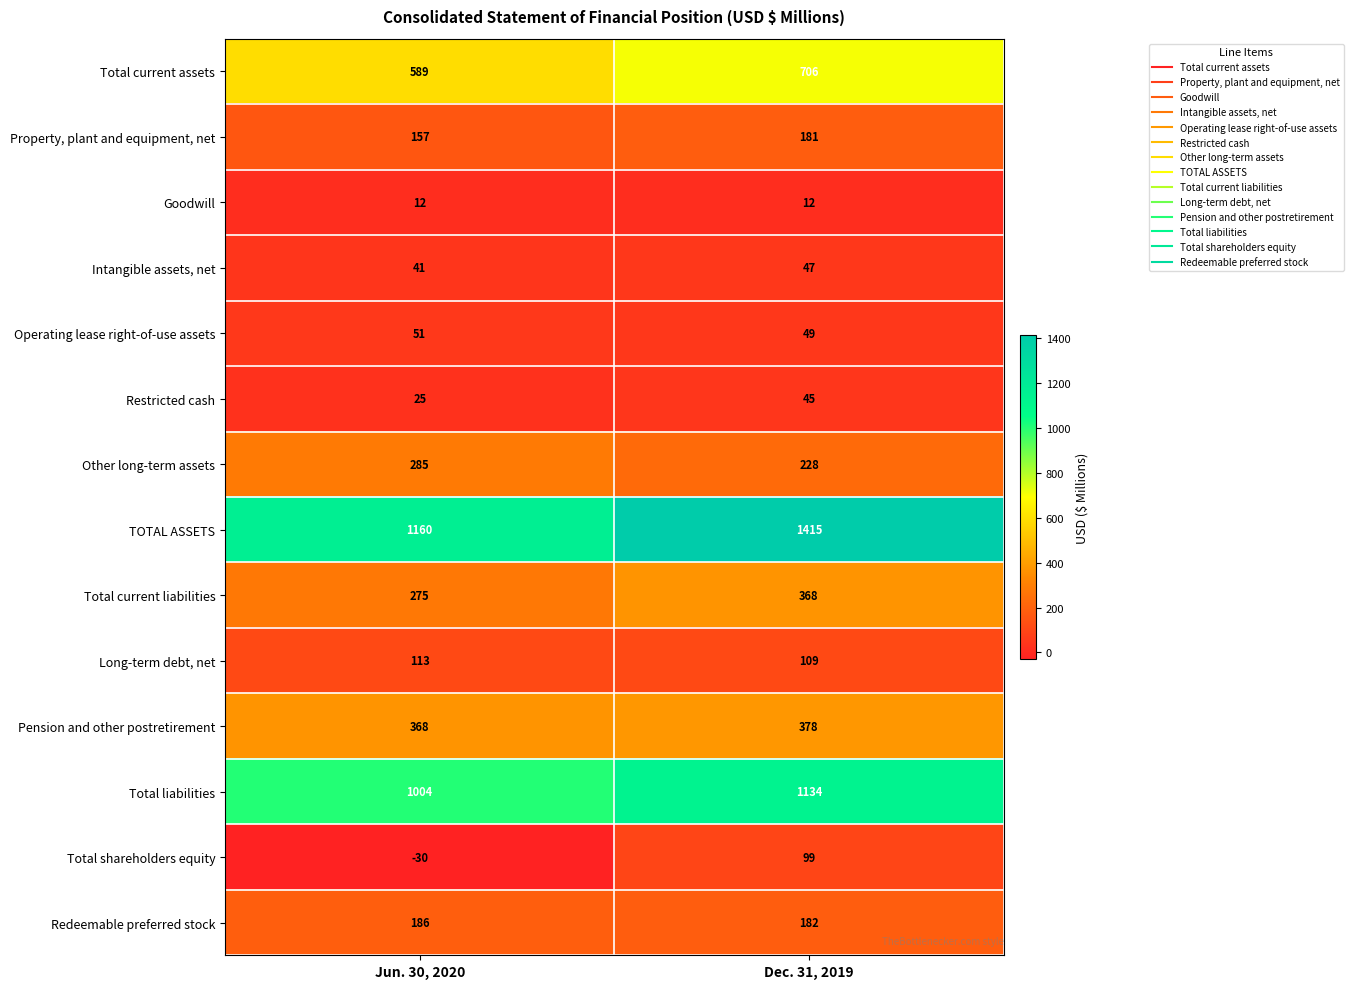

What is the smallest value displayed?

-30